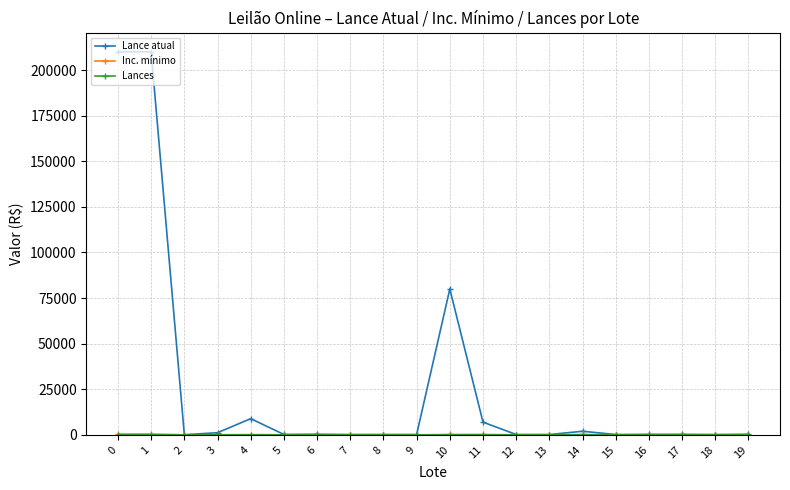

The value of Lance atual at 4 is 8900. True or false?

True